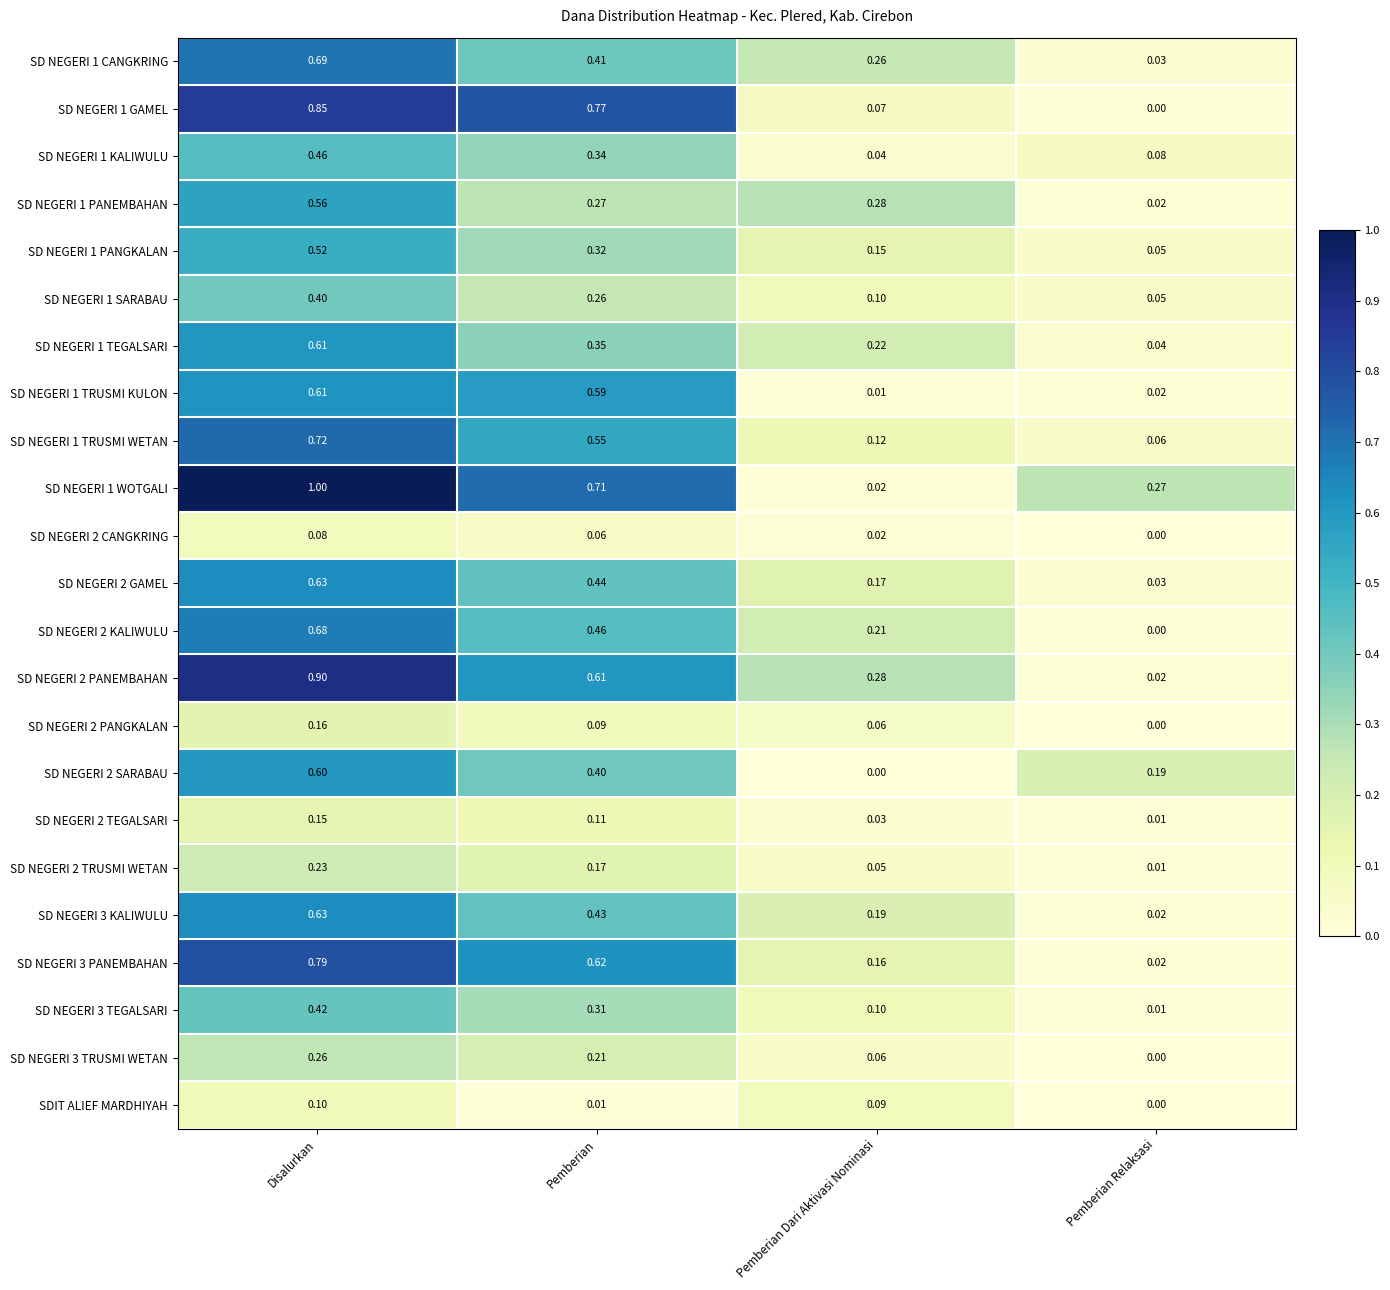

Which label corresponds to the largest value in the chart?

Disalurkan